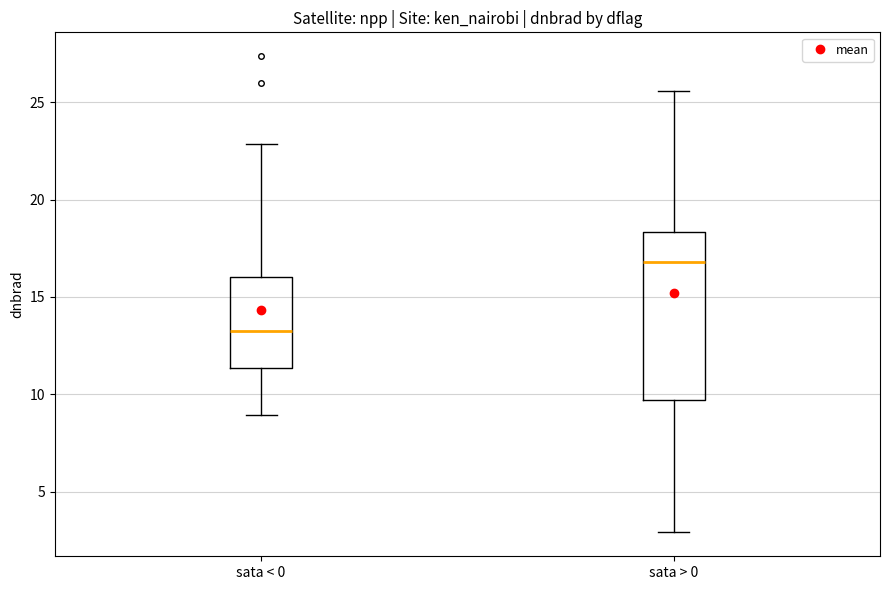

Reading left to right, read every box against the y-axis: the position of its median line, the range the box covers, and the ends of its whiskers. The values are not printed on the chart, so give them approximately, as read against the axis.

sata < 0: median 13.5, box 11.5 to 16.0, whiskers 9.0 to 23.0
sata > 0: median 17.0, box 9.5 to 18.5, whiskers 3.0 to 25.5